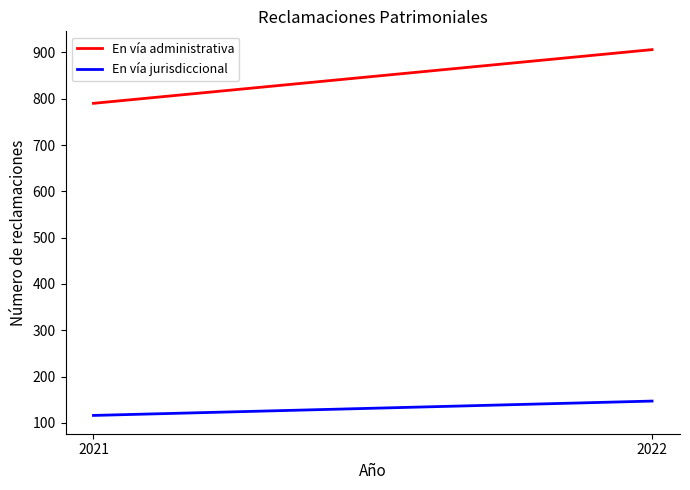

At which category is the sum across all series the highest?

2022